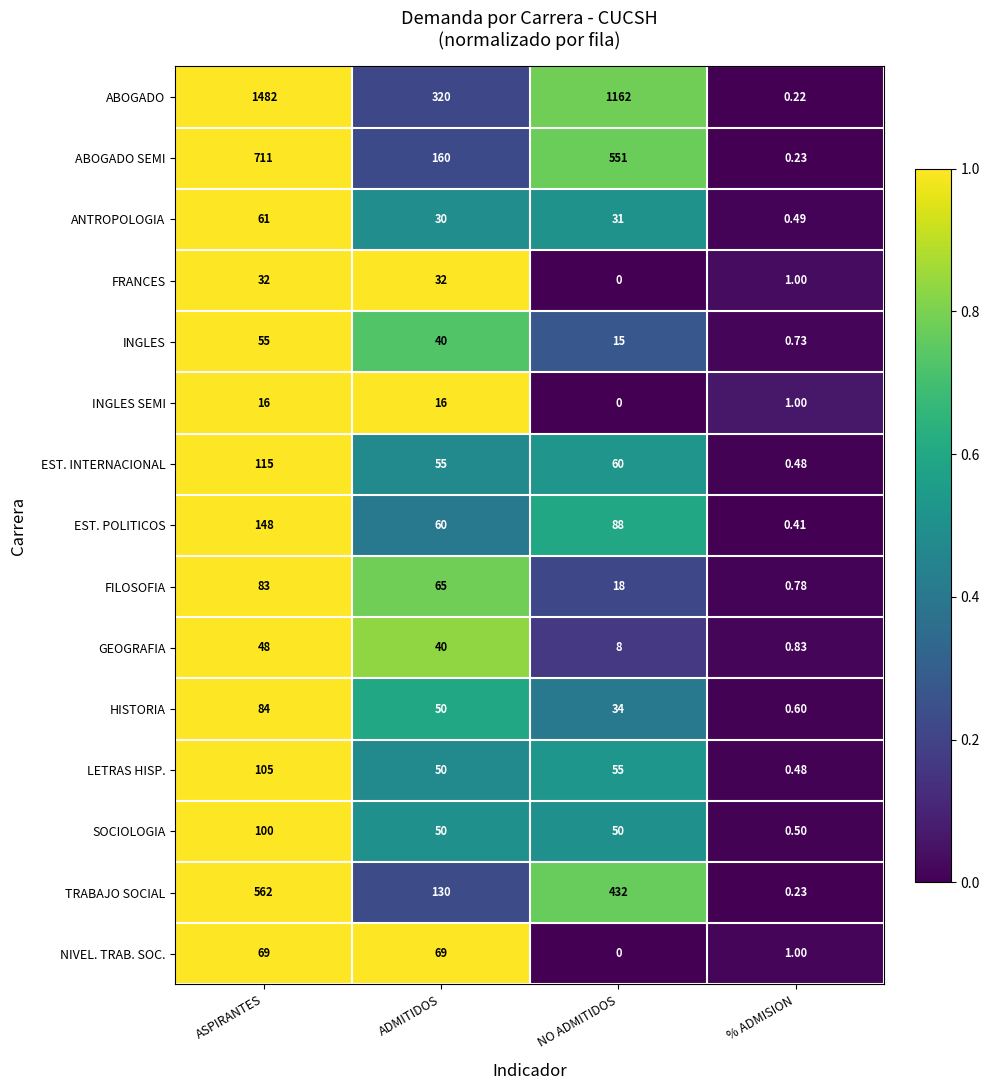

At how many categories does at least one series exceed 0?

4